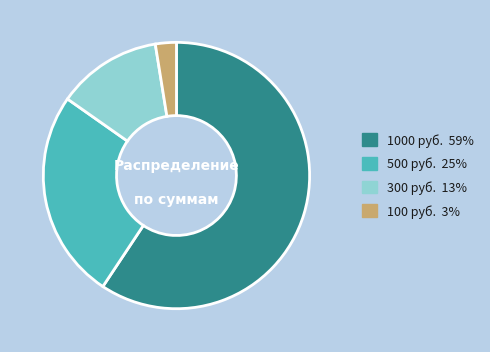

Does any single category account for the majority?

Yes